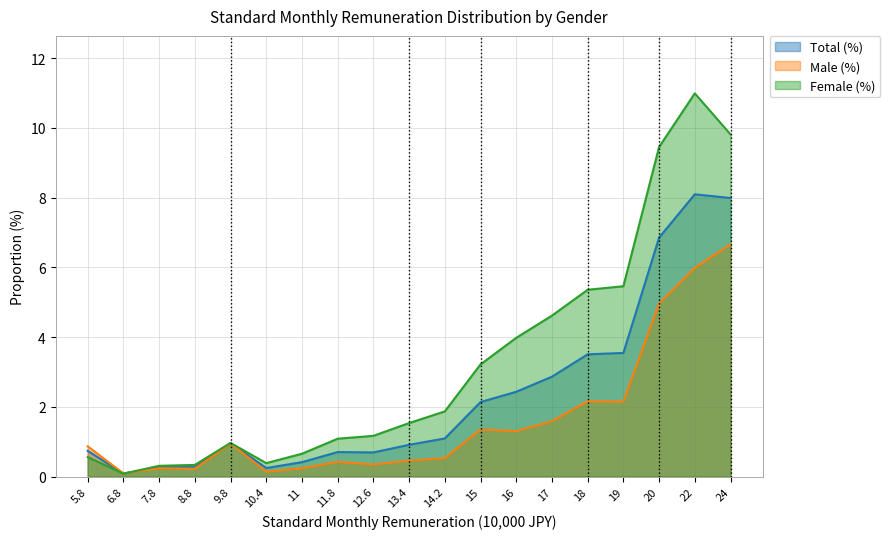

Rank the series by their average value, from highest to lowest.

Female (%), Total (%), Male (%)